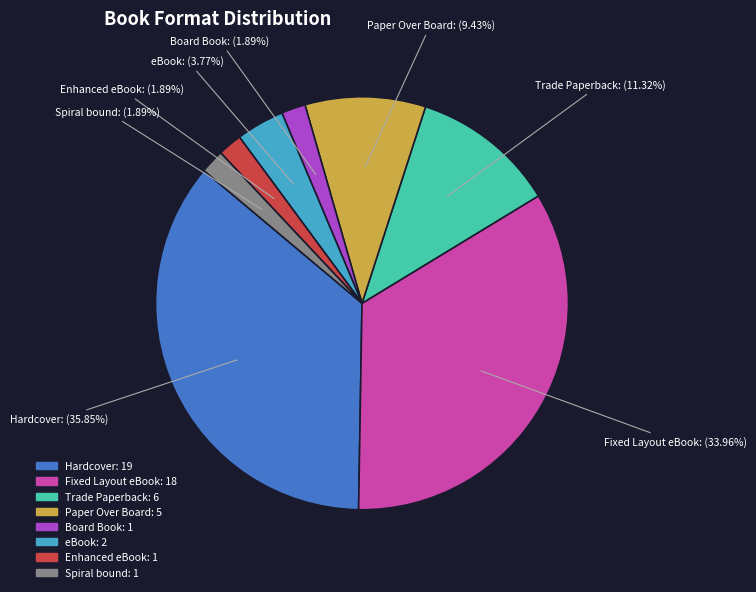

Between Enhanced eBook and Hardcover, which is larger?

Hardcover